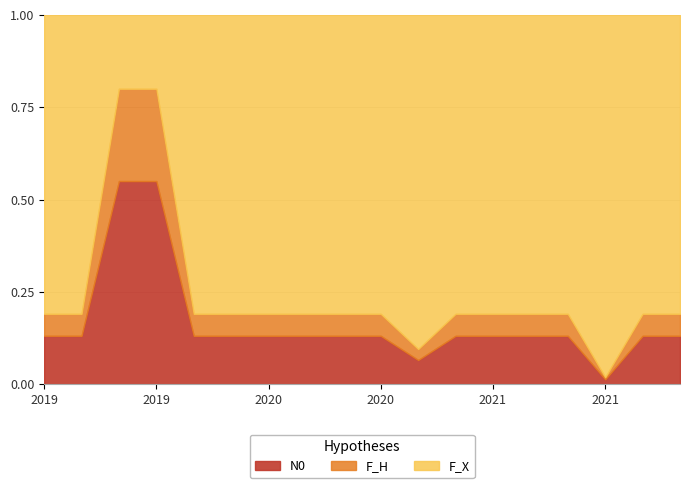

Does the chart have visible grid lines?

Yes